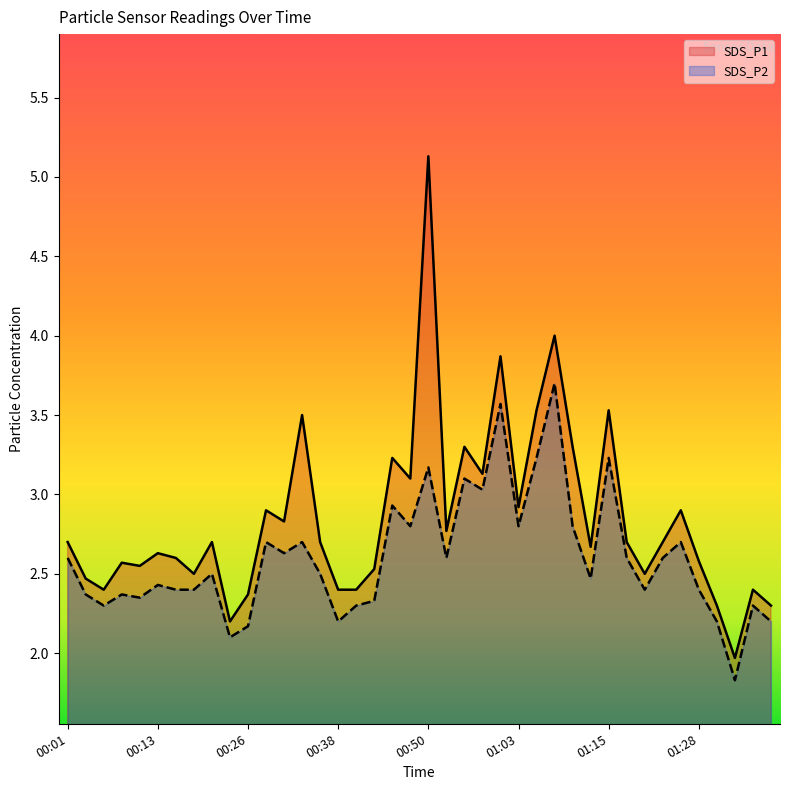

What is the lowest value of the SDS_P2 series?

1.8